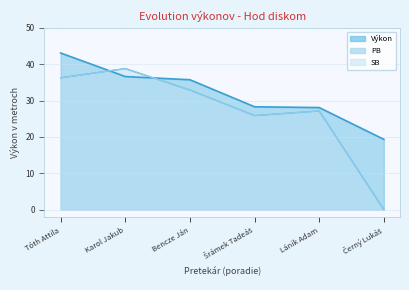

Which has a higher value, Černý Lukáš or Šrámek Tadeáš?

Šrámek Tadeáš